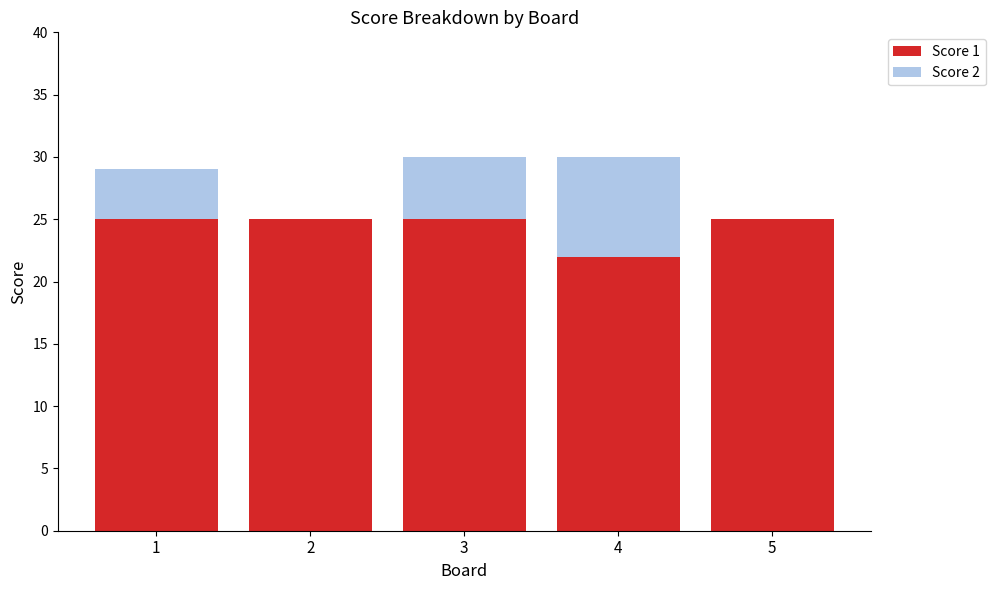

Is it true that Score 1 equals 25 at 3?

True